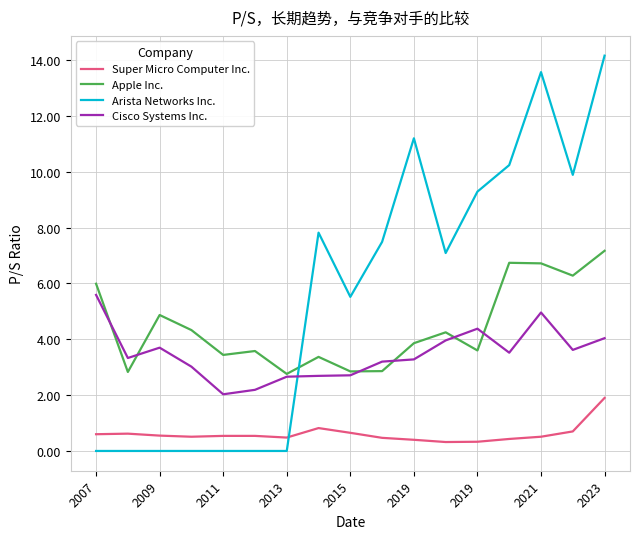

List the series in order of their peak value, highest first.

Arista Networks Inc., Apple Inc., Cisco Systems Inc., Super Micro Computer Inc.